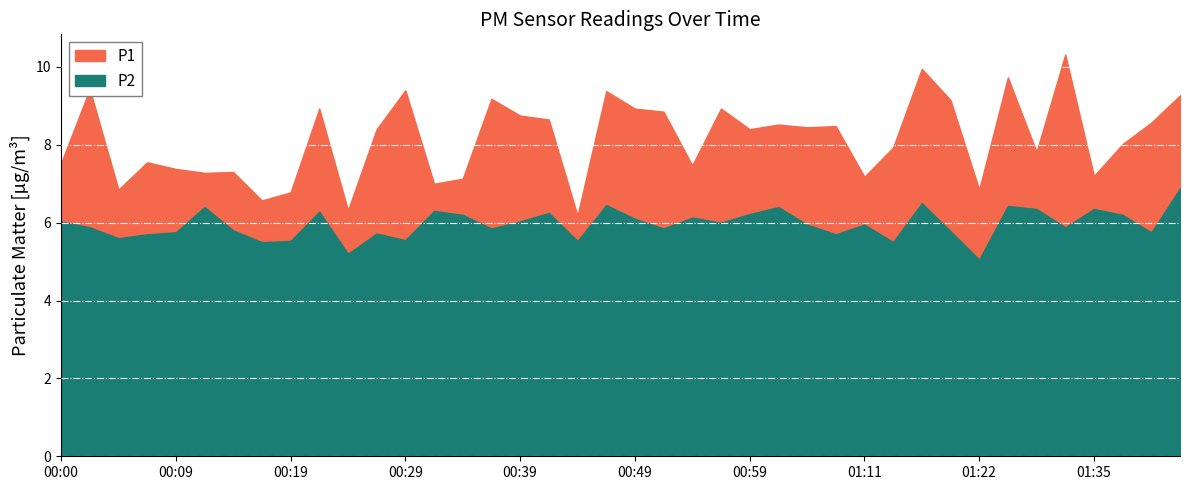

How many data points in P1 are above 8?

22